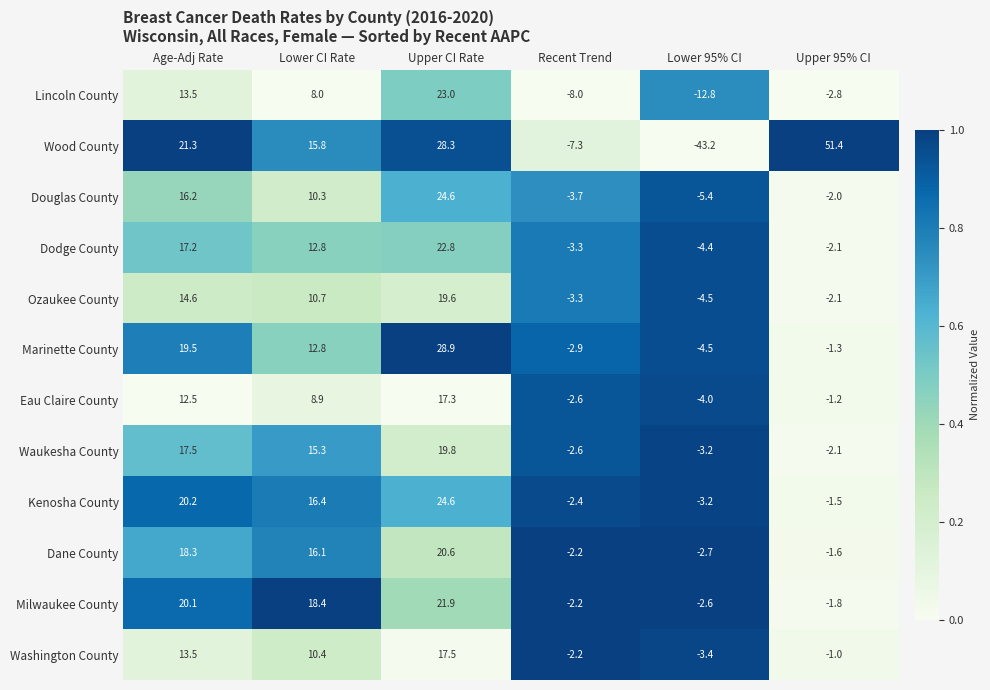

What is the total value across all series at Upper 95% CI?

31.9